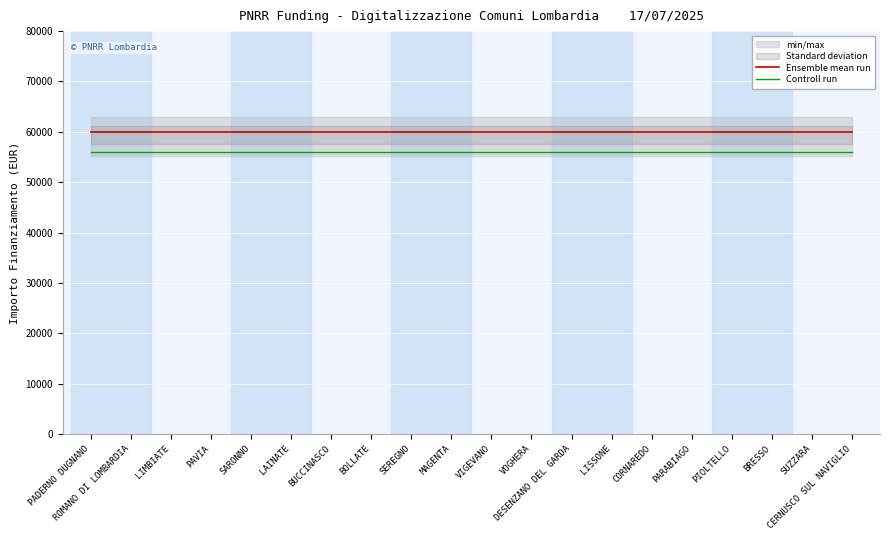

How many categories are shown in the chart?

20